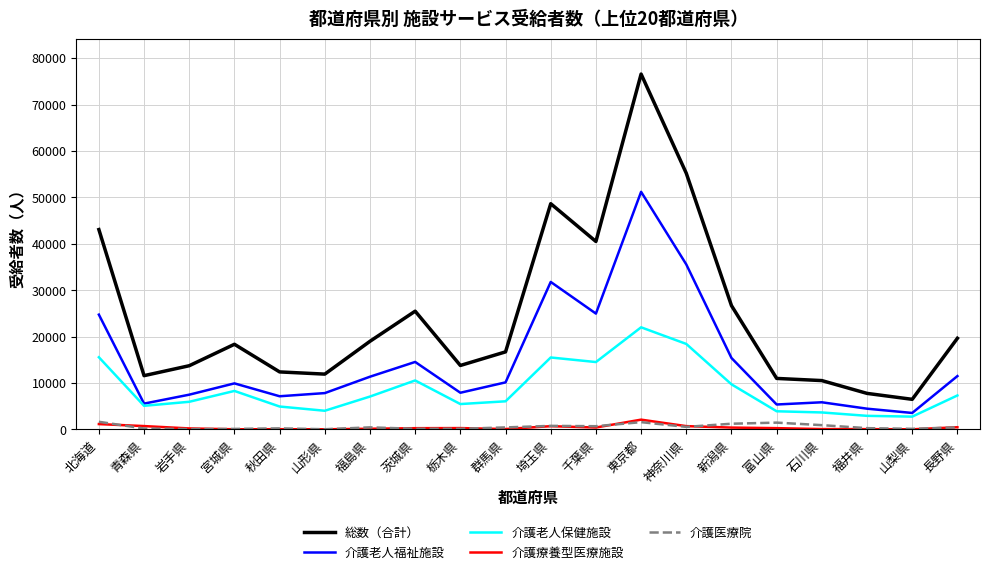

What are all the series names shown in the legend?

総数（合計）, 介護老人福祉施設, 介護老人保健施設, 介護療養型医療施設, 介護医療院